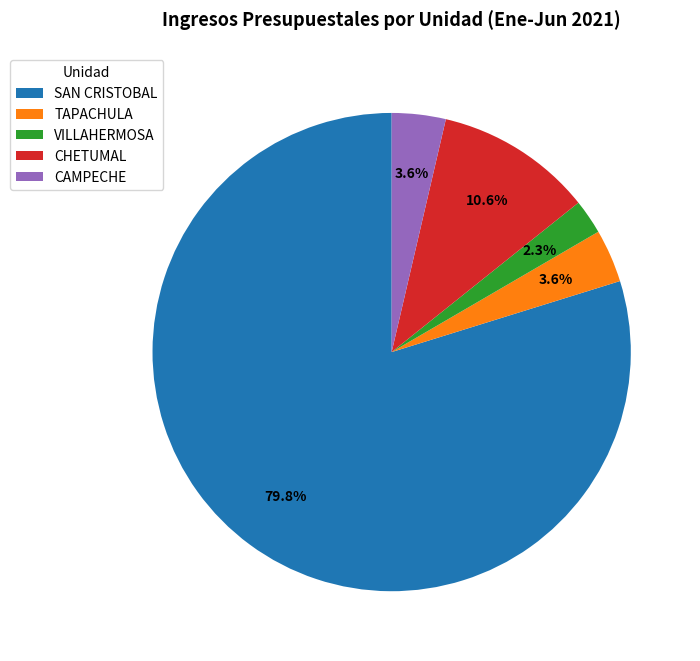

Which slice is the largest?

SAN CRISTOBAL